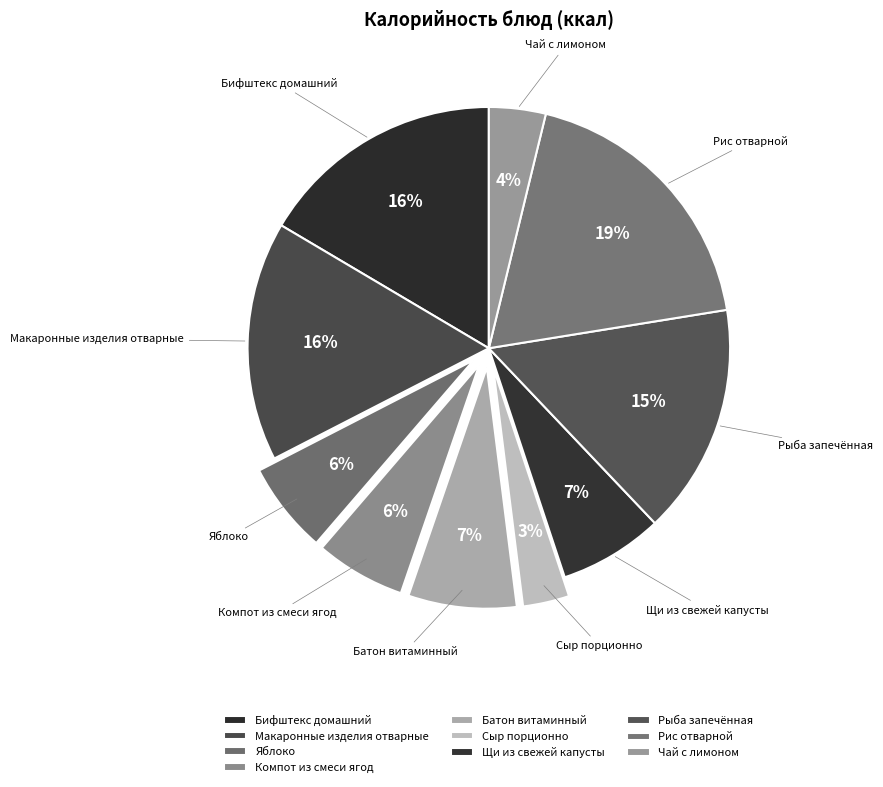

Which slice is the largest?

Рис отварной